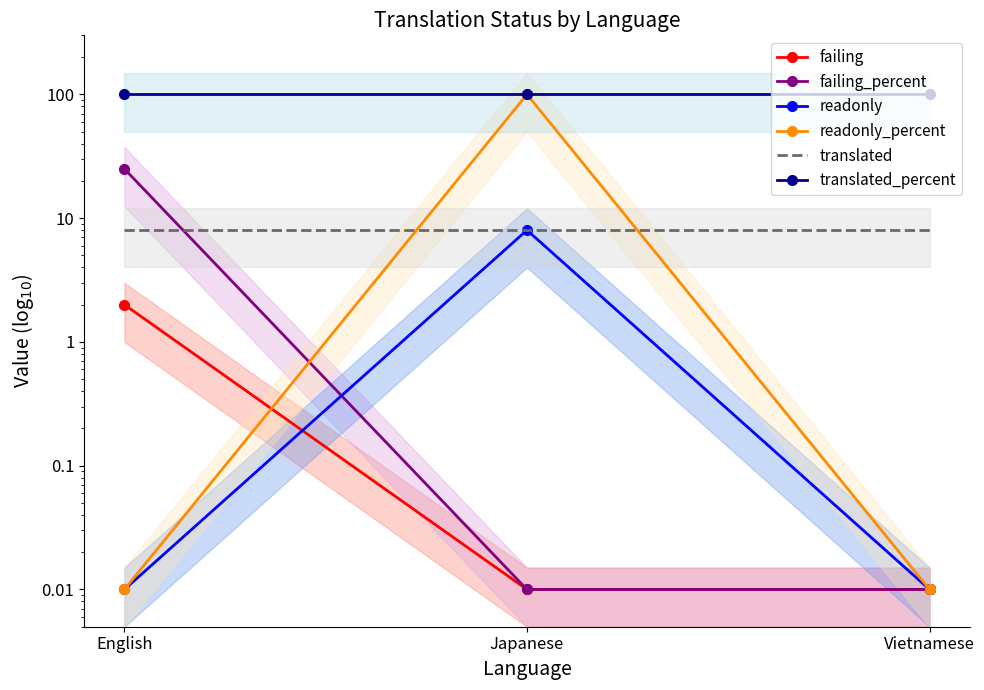

How many distinct data groups are displayed?

6